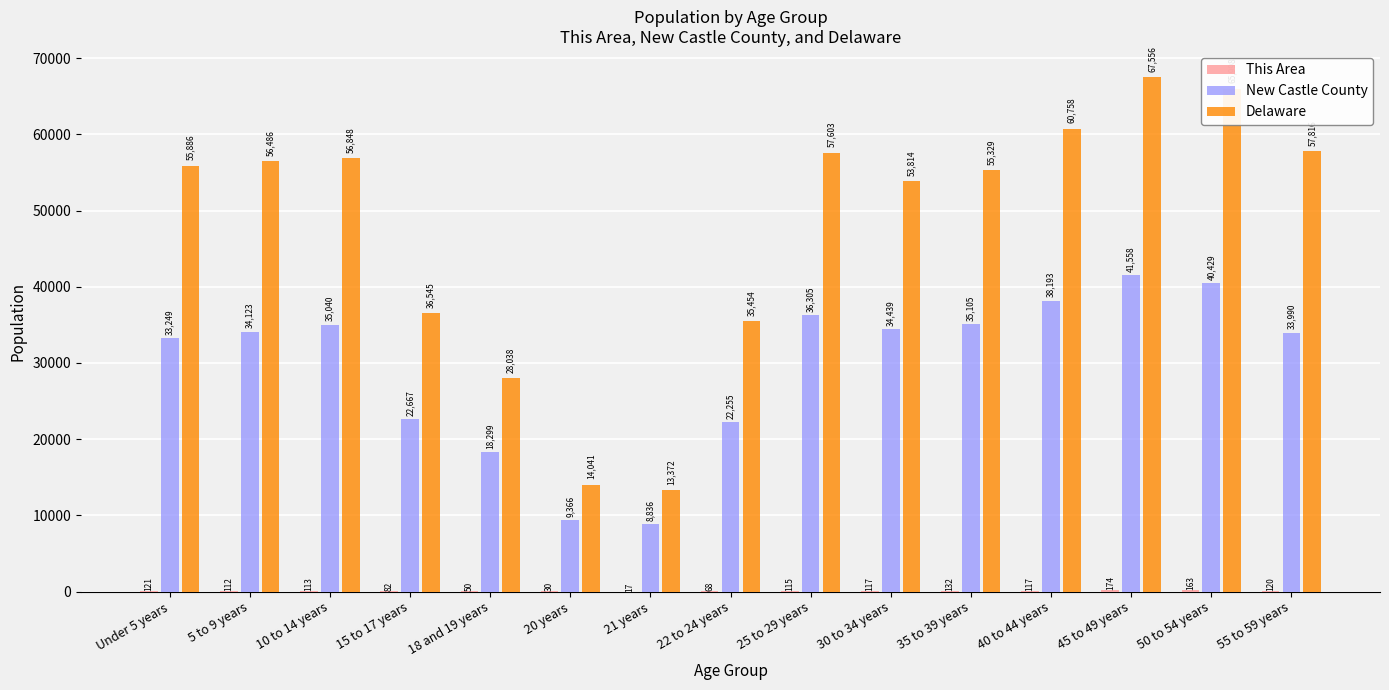

At which category is the sum across all series the highest?

45 to 49 years